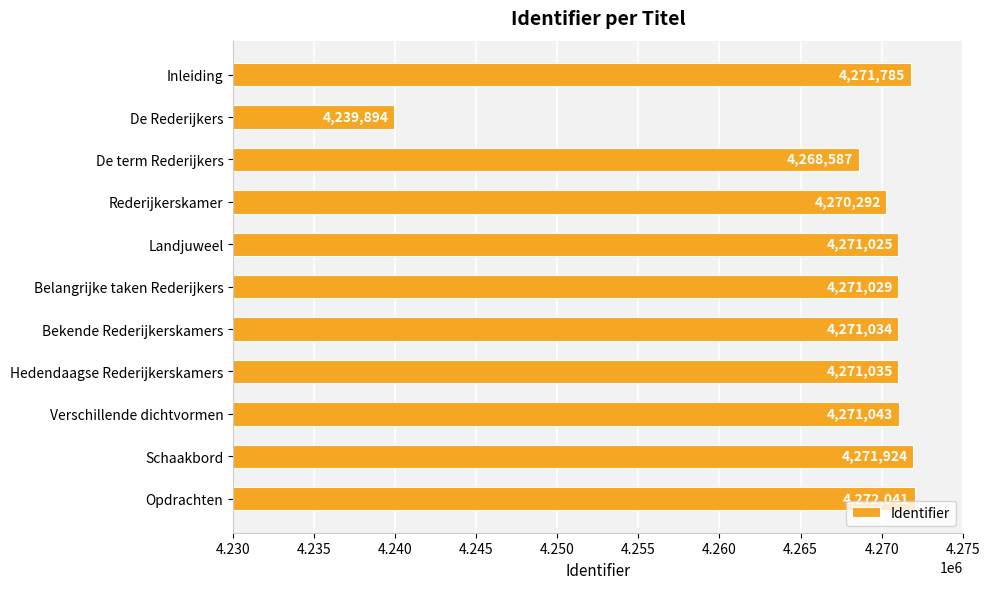

Reading bottom to top, what are all the values shown in this chart?

4272041	4271924	4271043	4271035	4271034	4271029	4271025	4270292	4268587	4239894	4271785